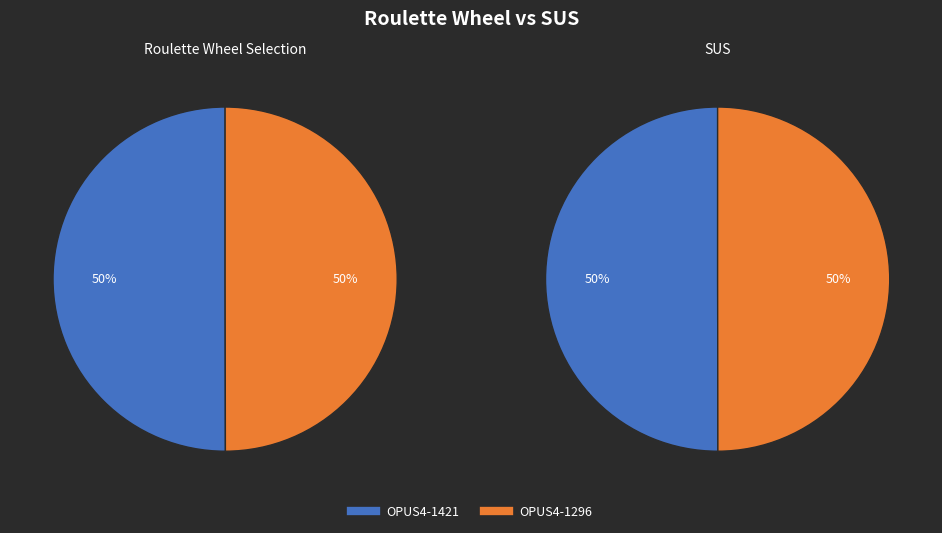

What is the ratio of the value at OPUS4-1296 to the value at OPUS4-1421?

1.0